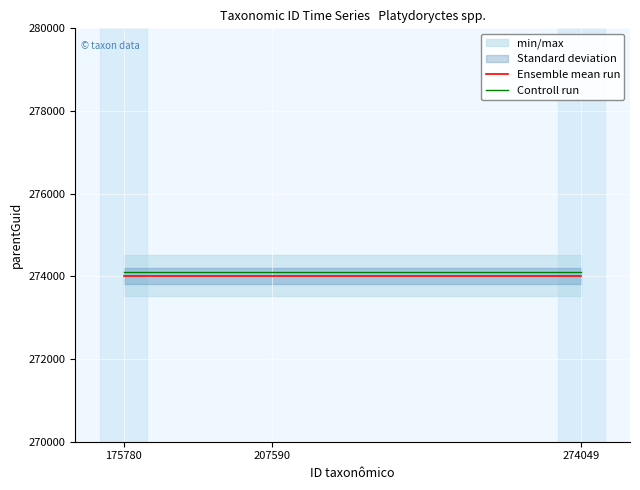

What is the sum of all Ensemble mean run values?

822042